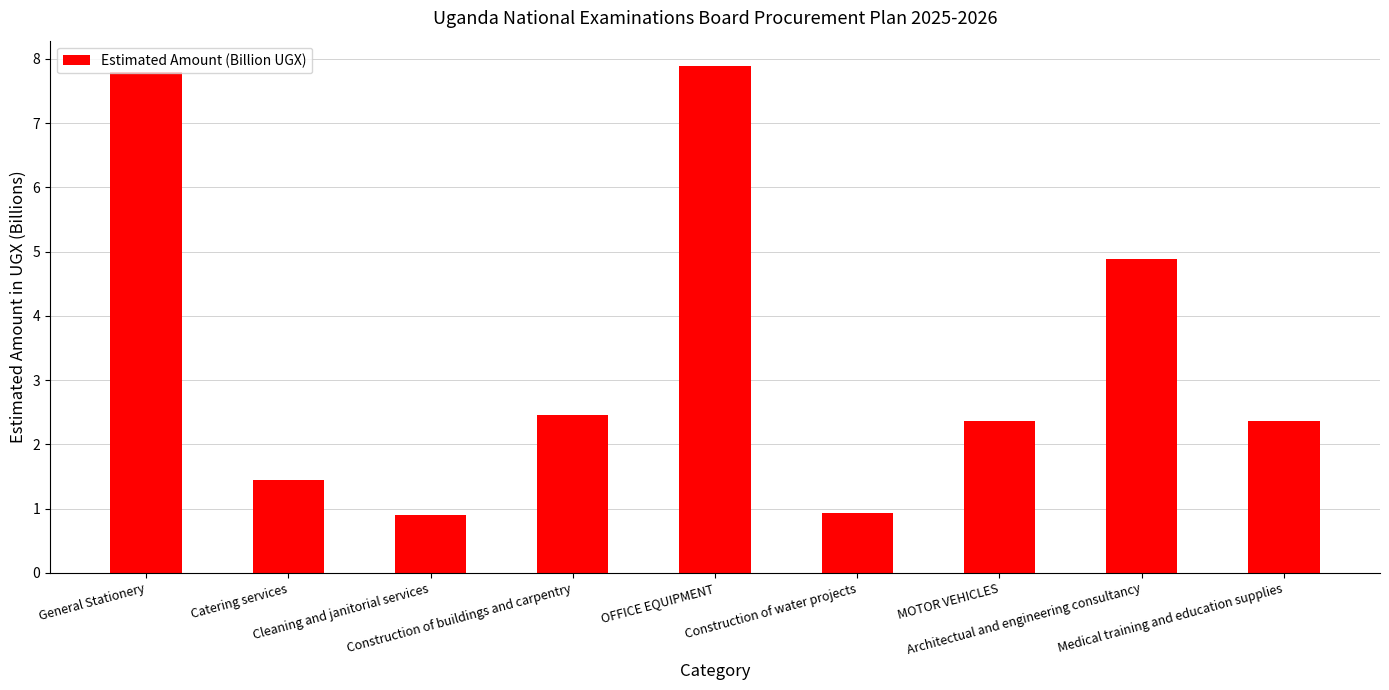

Approximately how many times larger is the value at MOTOR VEHICLES compared to OFFICE EQUIPMENT?

0.3